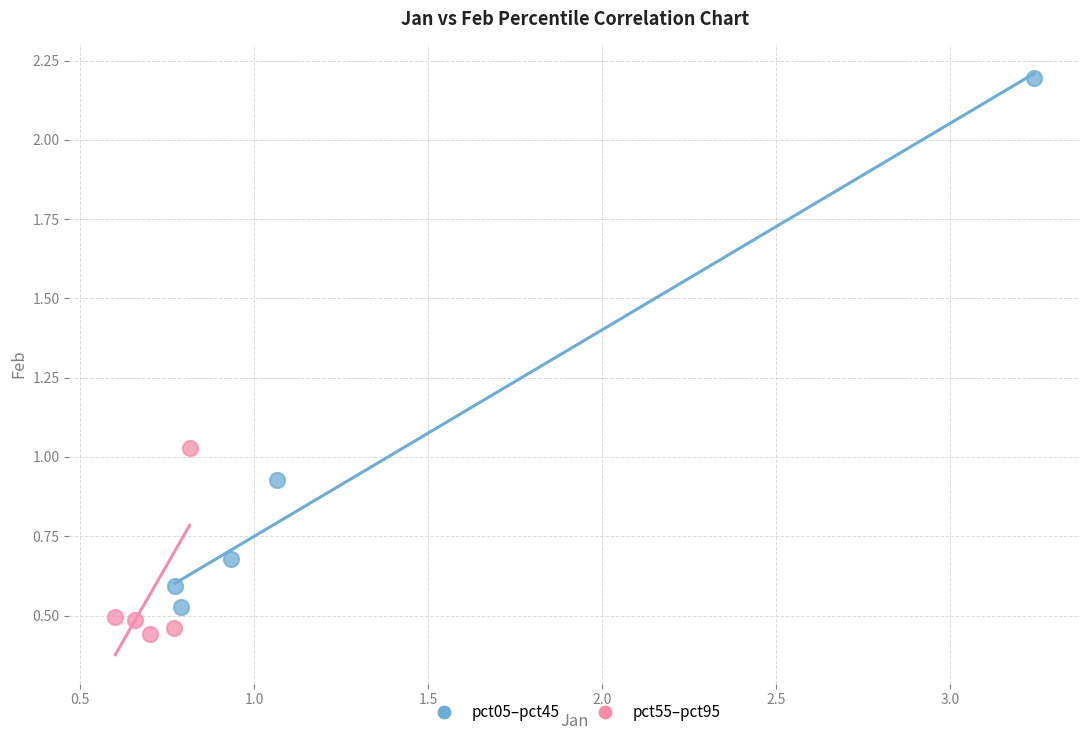

Which series contains the highest Y value?

pct05–pct45